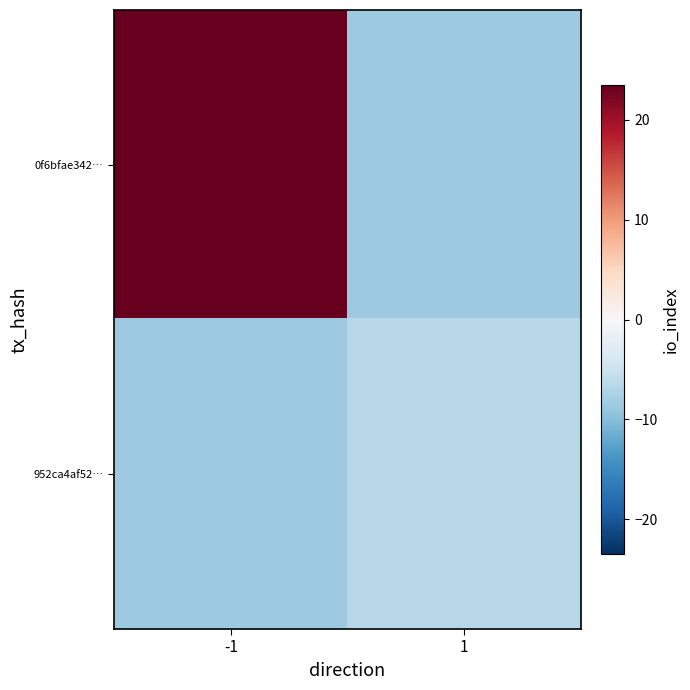

Reading right to left, extract all data points from this chart.

0f6bfae342…: 1=-8.5	-1=23.5
952ca4af52…: 1=-6.5	-1=-8.5